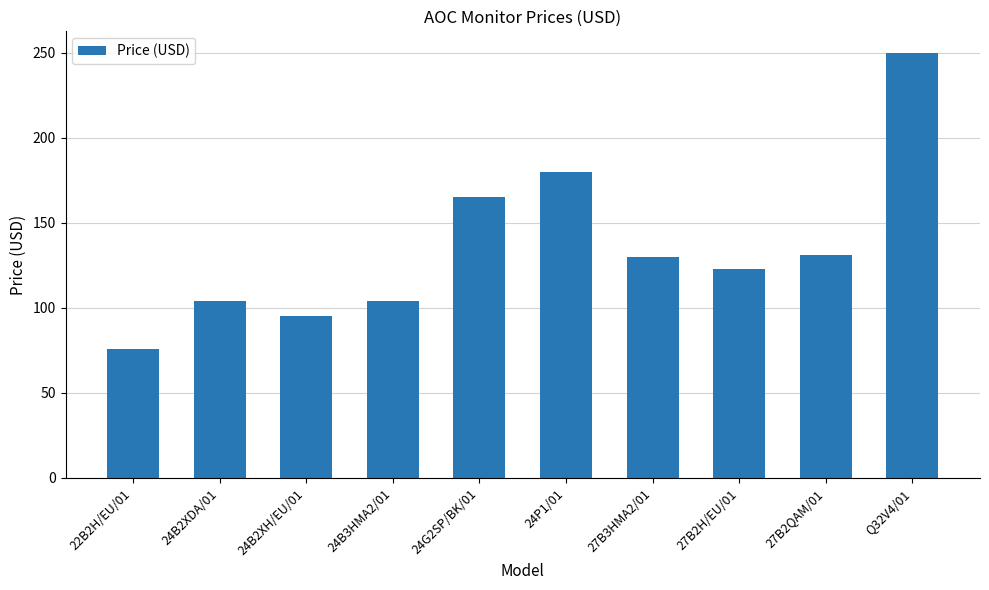

What is the change in value from 24B3HMA2/01 to 24G2SP/BK/01?

+61